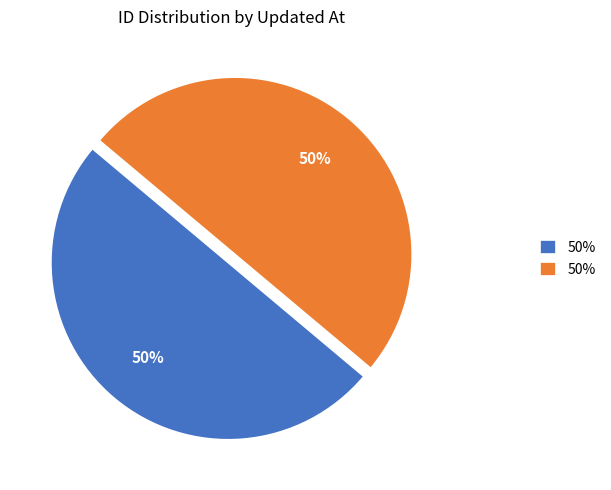

To the nearest percent, what is the average slice percentage?

50%